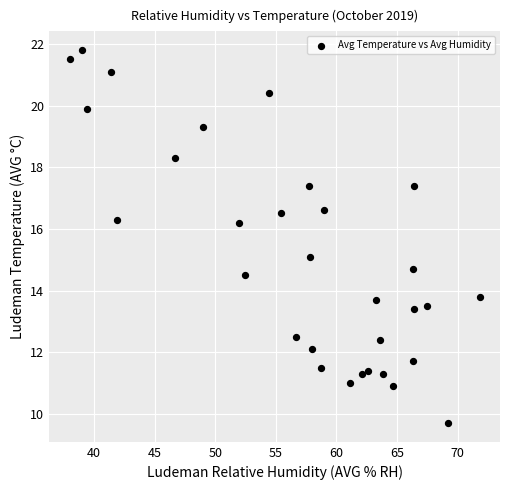

What is the range of X values (max minus min)?

33.8